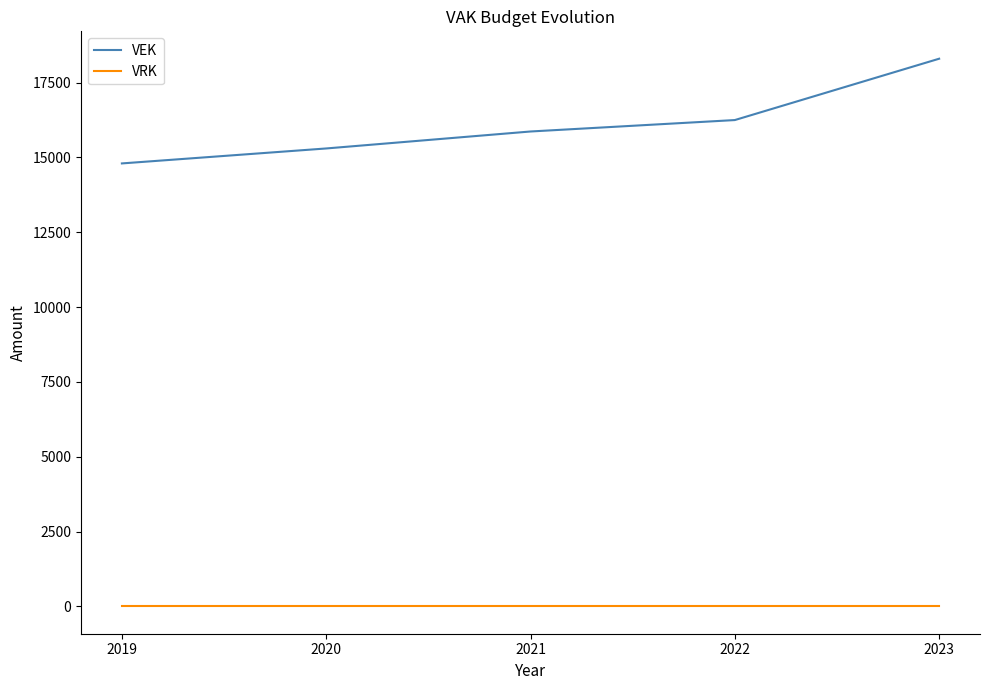

Which series changed the most between 2022 and 2023?

VEK